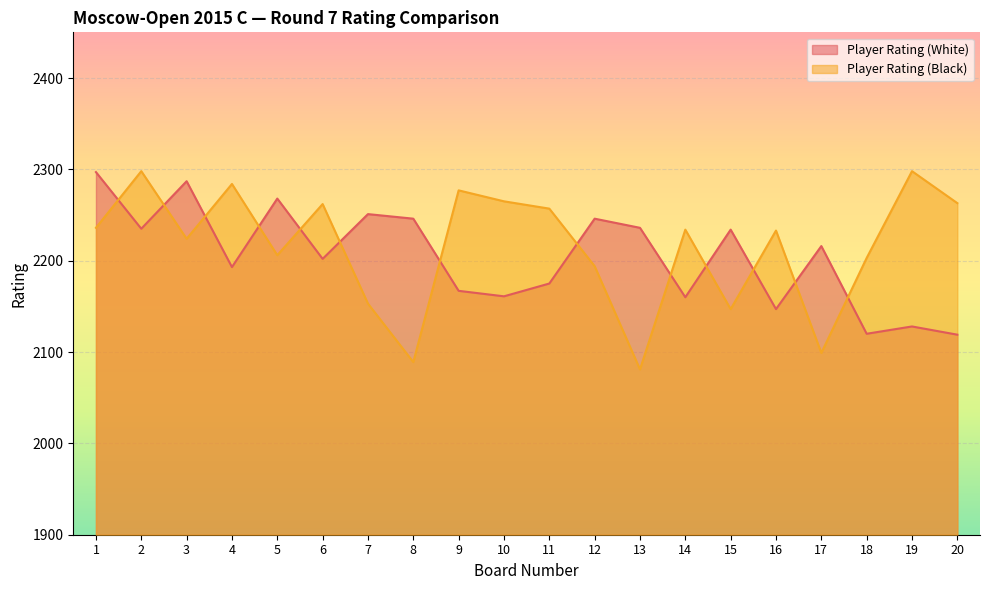

How many times do Player Rating (Black) and Player Rating (White) cross each other?

13